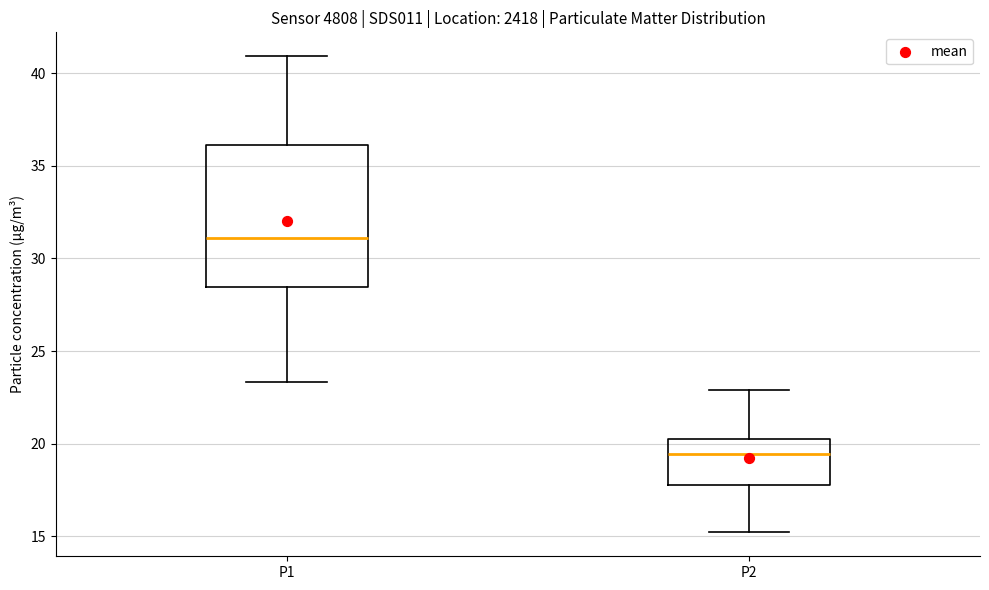

Reading left to right, read every box against the y-axis: the position of its median line, the range the box covers, and the ends of its whiskers. The values are not printed on the chart, so give them approximately, as read against the axis.

P1: median 31.0, box 28.5 to 36.0, whiskers 23.5 to 41.0
P2: median 19.5, box 17.5 to 20.0, whiskers 15.0 to 23.0